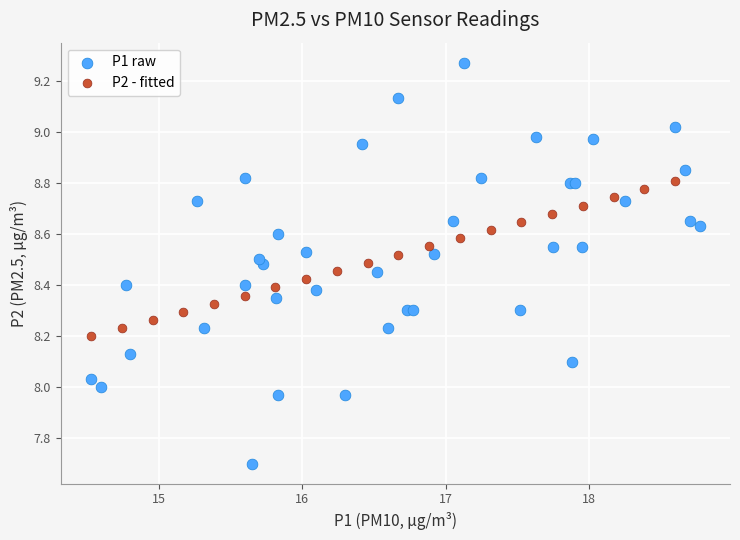

Which series reaches the maximum Y coordinate?

P1 raw